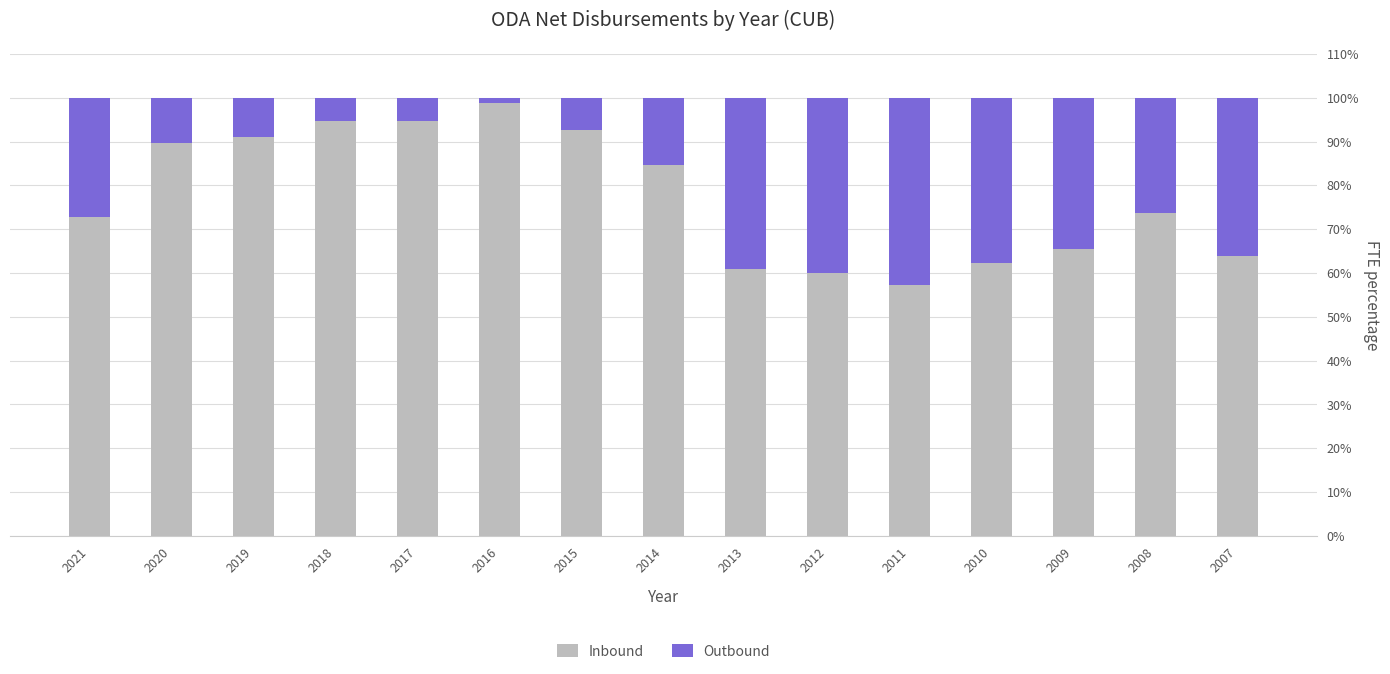

The Inbound series shows 72.8 at 2021. True or false?

True